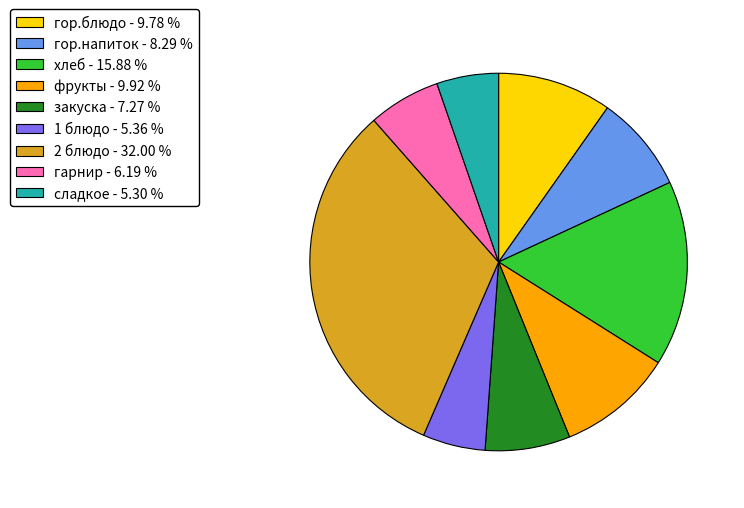

Between сладкое - 5.30 % and гарнир - 6.19 %, which is larger?

гарнир - 6.19 %